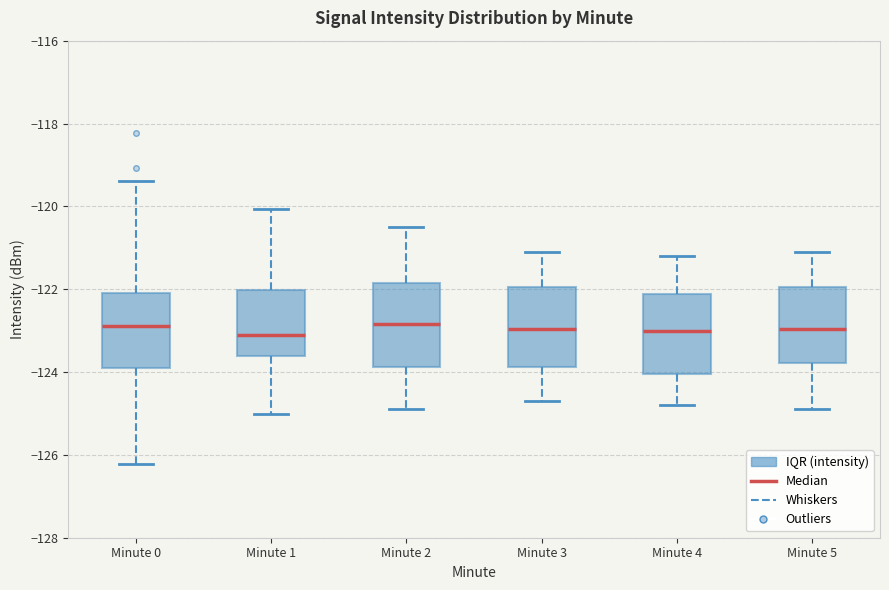

Where does the lower whisker of the box for Minute 4 end on the y-axis? The values are not printed on the chart, so give them approximately, as read against the axis.

-124.8